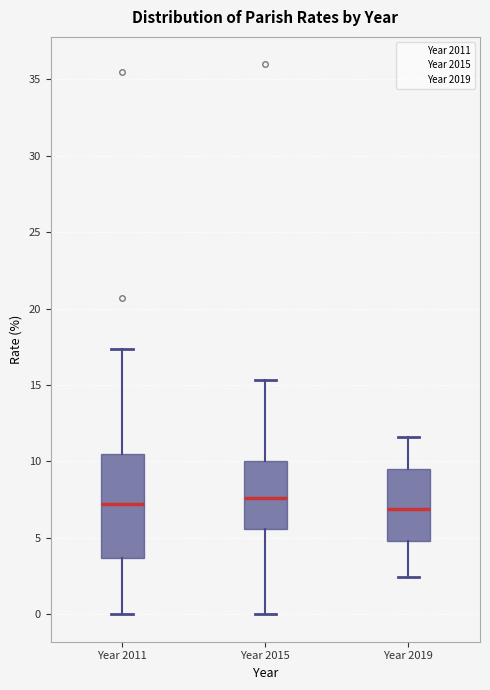

Reading left to right, transcribe this box plot: for each box, give where its median line is, the range the box spans, and where its two whiskers end, as read against the y-axis. The values are not printed on the chart, so give them approximately, as read against the axis.

Year 2011: median 7.0, box 3.5 to 10.5, whiskers 0.0 to 17.5
Year 2015: median 7.5, box 5.5 to 10.0, whiskers 0.0 to 15.5
Year 2019: median 7.0, box 5.0 to 9.5, whiskers 2.5 to 11.5